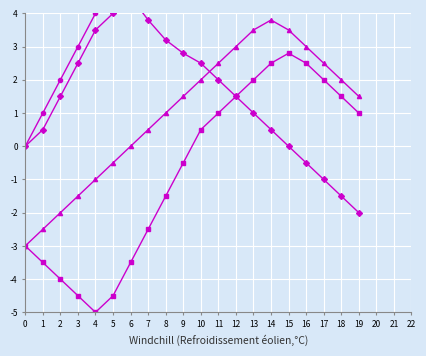

True or false: B and C cross at least once.

False